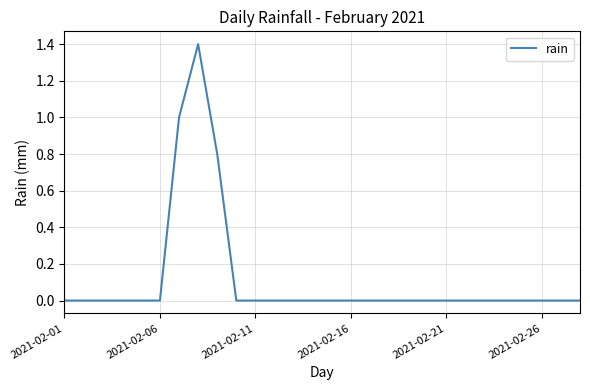

Does the chart have visible grid lines?

Yes